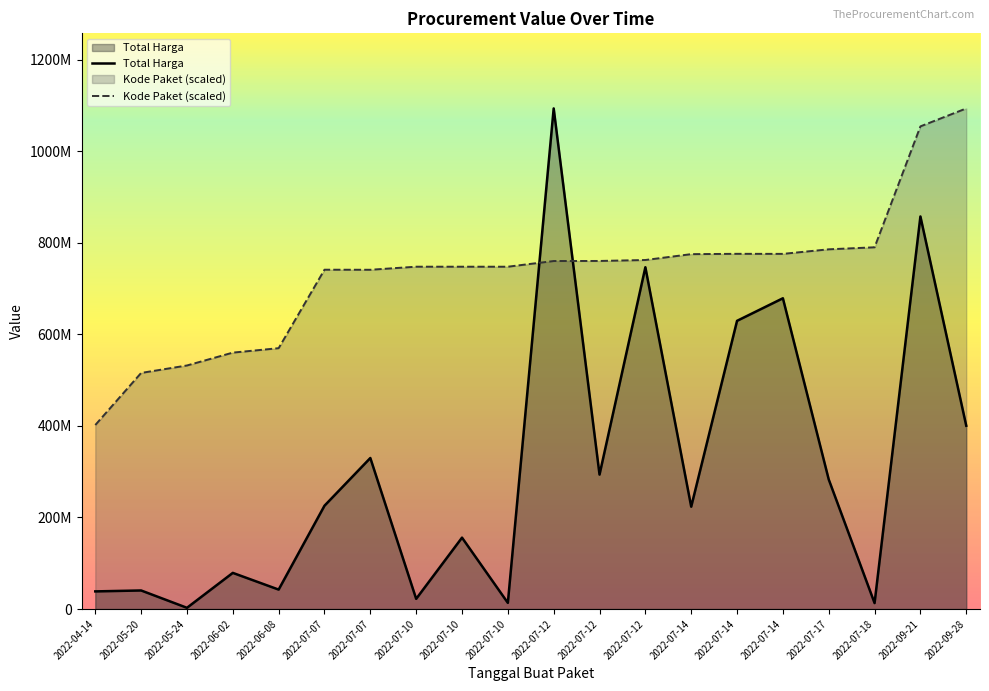

What are all the series names shown in the legend?

Total Harga, Kode Paket (scaled)